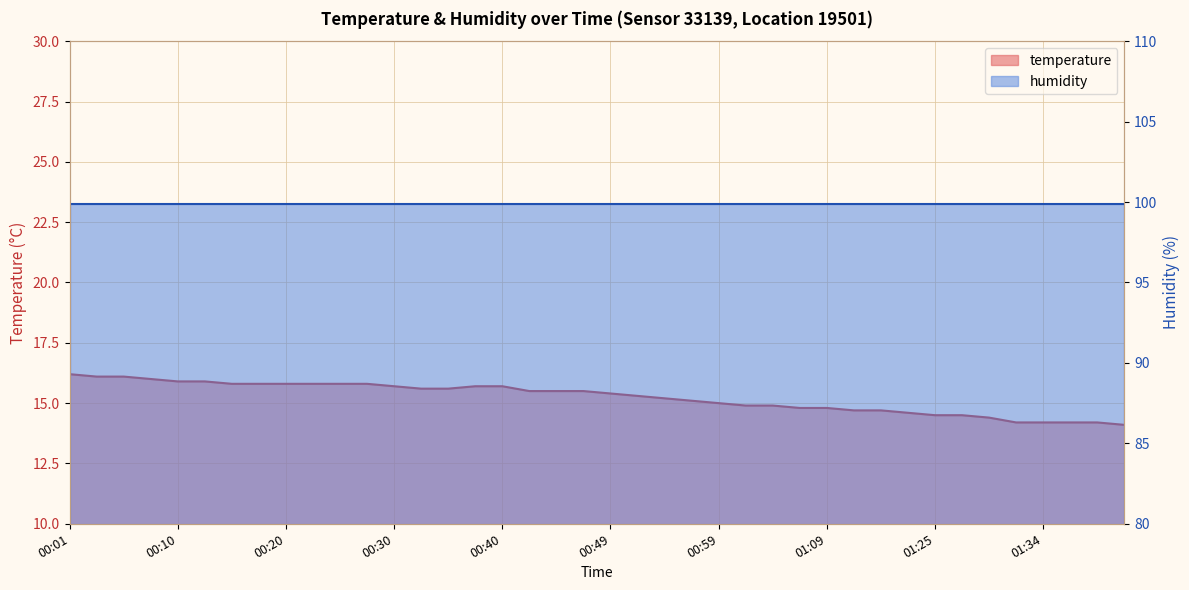

Reading left to right, what are all the values shown in this chart?

00:01=16.2	00:03=16.1	00:06=16.1	00:08=16.0	00:10=15.9	00:13=15.9	00:15=15.8	00:18=15.8	00:20=15.8	00:23=15.8	00:25=15.8	00:27=15.8	00:30=15.7	00:32=15.6	00:35=15.6	00:37=15.7	00:40=15.7	00:42=15.5	00:45=15.5	00:47=15.5	00:49=15.4	00:52=15.3	00:54=15.2	00:57=15.1	00:59=15.0	01:02=14.9	01:04=14.9	01:07=14.8	01:09=14.8	01:12=14.7	01:17=14.7	01:22=14.6	01:25=14.5	01:27=14.5	01:30=14.4	01:32=14.2	01:34=14.2	01:37=14.2	01:39=14.2	01:42=14.1